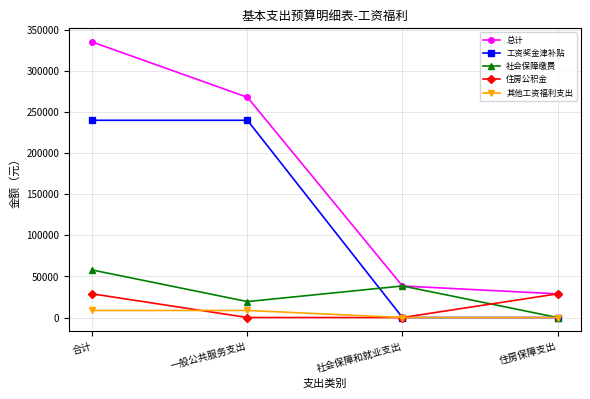

Is this an area chart (filled region under the line)?

No